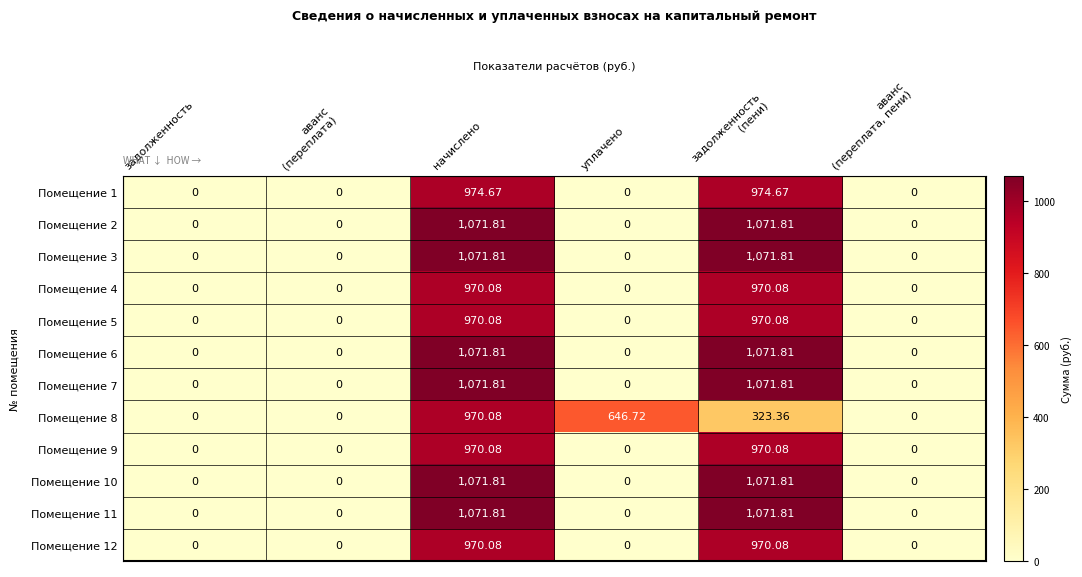

At which category is the sum across all series the highest?

начислено